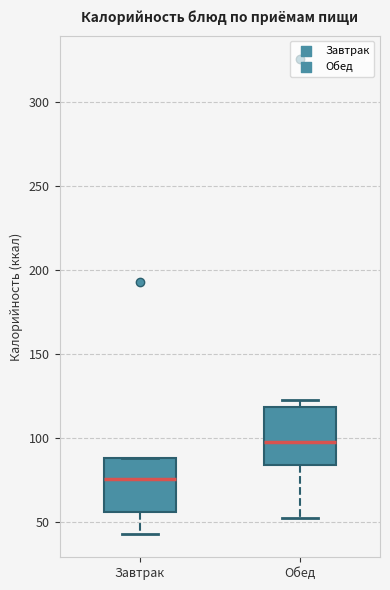

Which box's median line is the lowest?

Завтрак